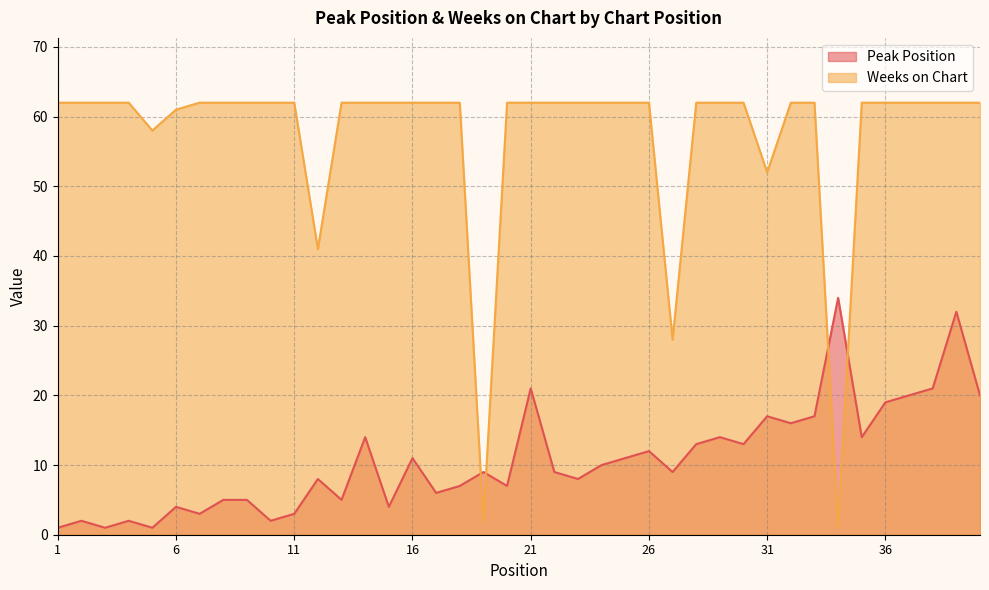

Between which two adjacent categories do Peak Position and Weeks on Chart first intersect?

18 and 19